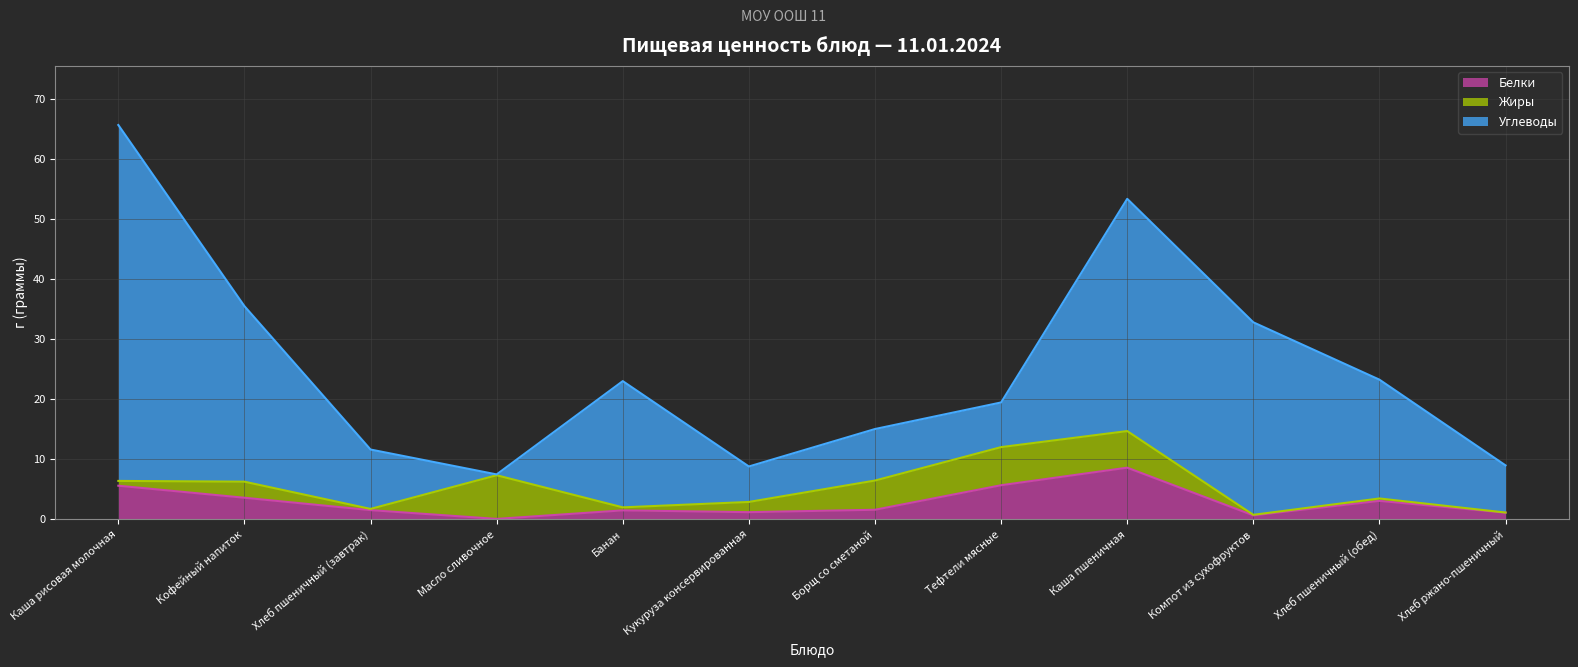

What is the sum of the Жиры values at Кофейный напиток and Хлеб пшеничный (завтрак)?

2.9